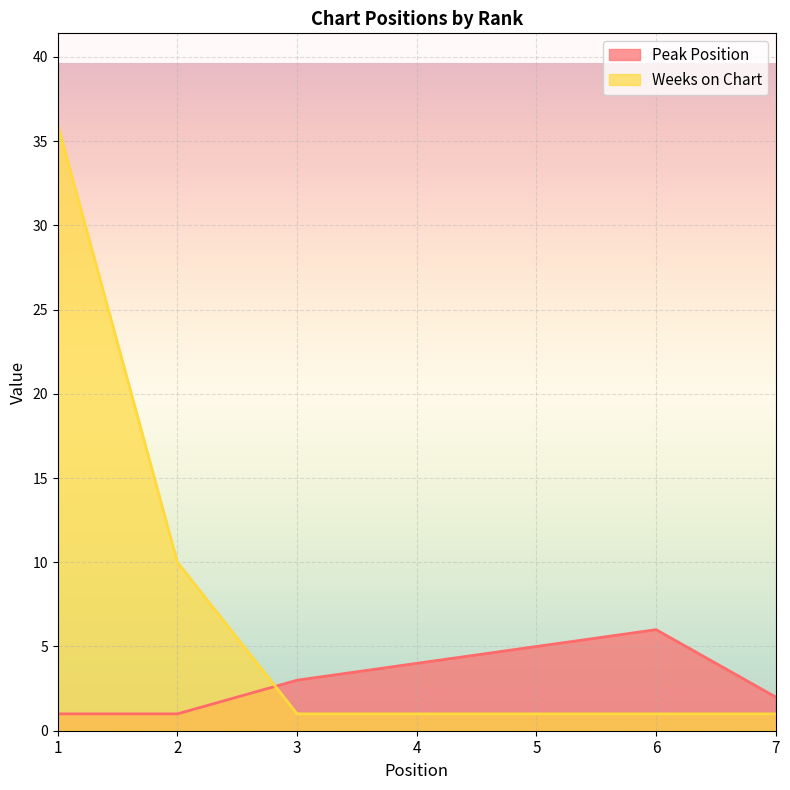

Between 1 and 5, which series saw the biggest shift?

Weeks on Chart